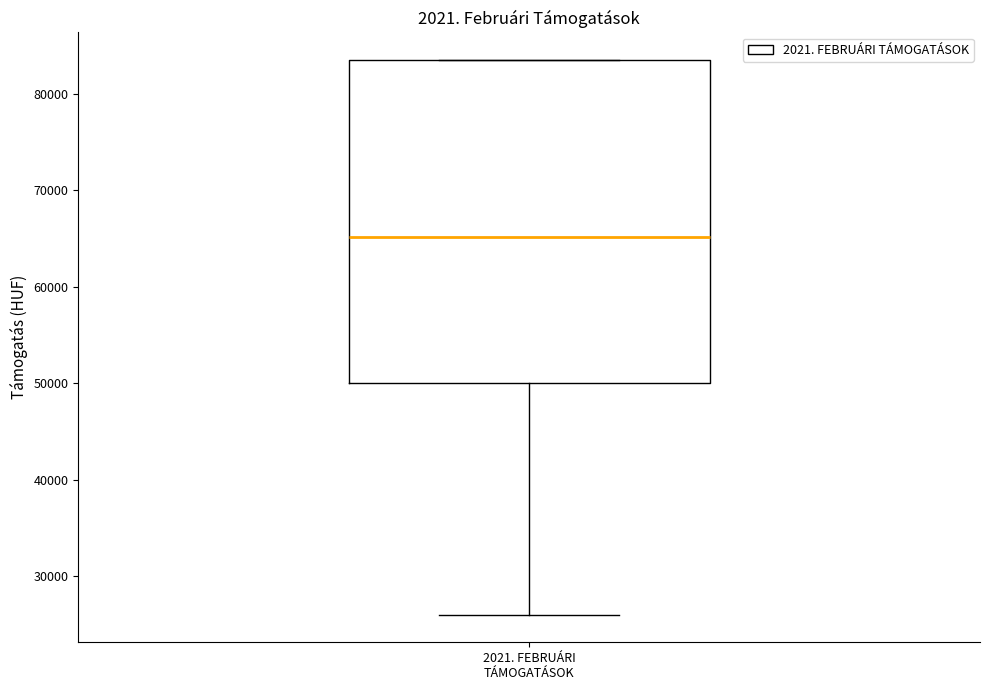

Transcribe this box plot: give where the median line is, the range the box spans, and where the two whiskers end, as read against the y-axis. The values are not printed on the chart, so give them approximately, as read against the axis.

median 65000, box 50000 to 84000, whiskers 26000 to 84000